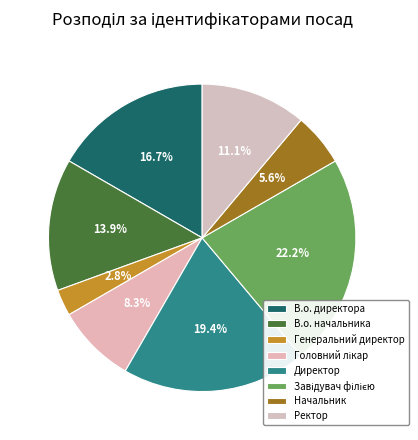

What percentage is the Начальник slice, to the nearest percent?

6%